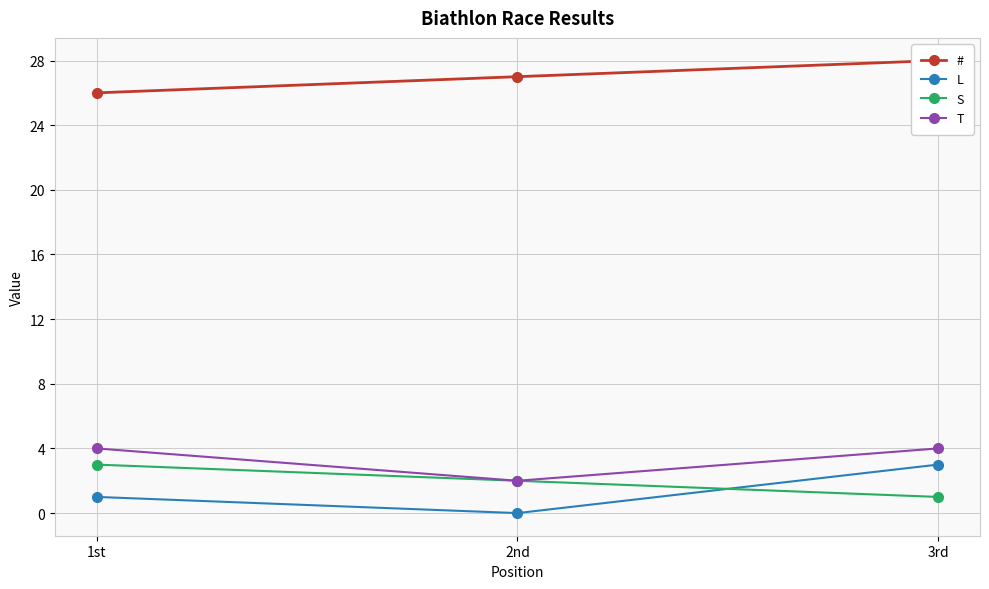

Reading right to left, transcribe all the data shown in this chart.

#: 3rd=28	2nd=27	1st=26
L: 3rd=3	2nd=0	1st=1
S: 3rd=1	2nd=2	1st=3
T: 3rd=4	2nd=2	1st=4